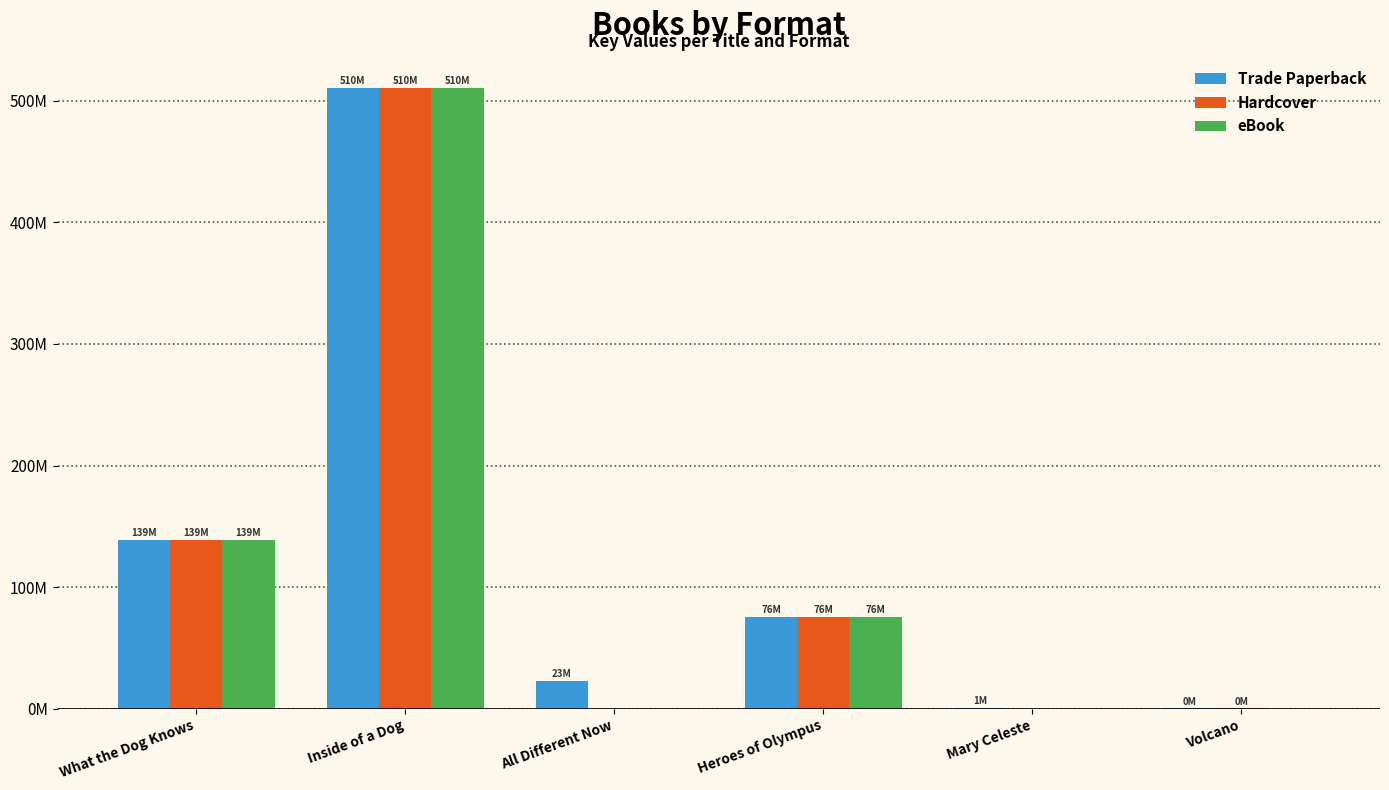

Reading left to right, transcribe all the data shown in this chart.

Trade Paperback: 139135189	510117673	23195470	75779623	1061681	316044
Hardcover: 139135189	510117673	0	75779623	0	316044
eBook: 139135189	510117673	0	75779623	0	0